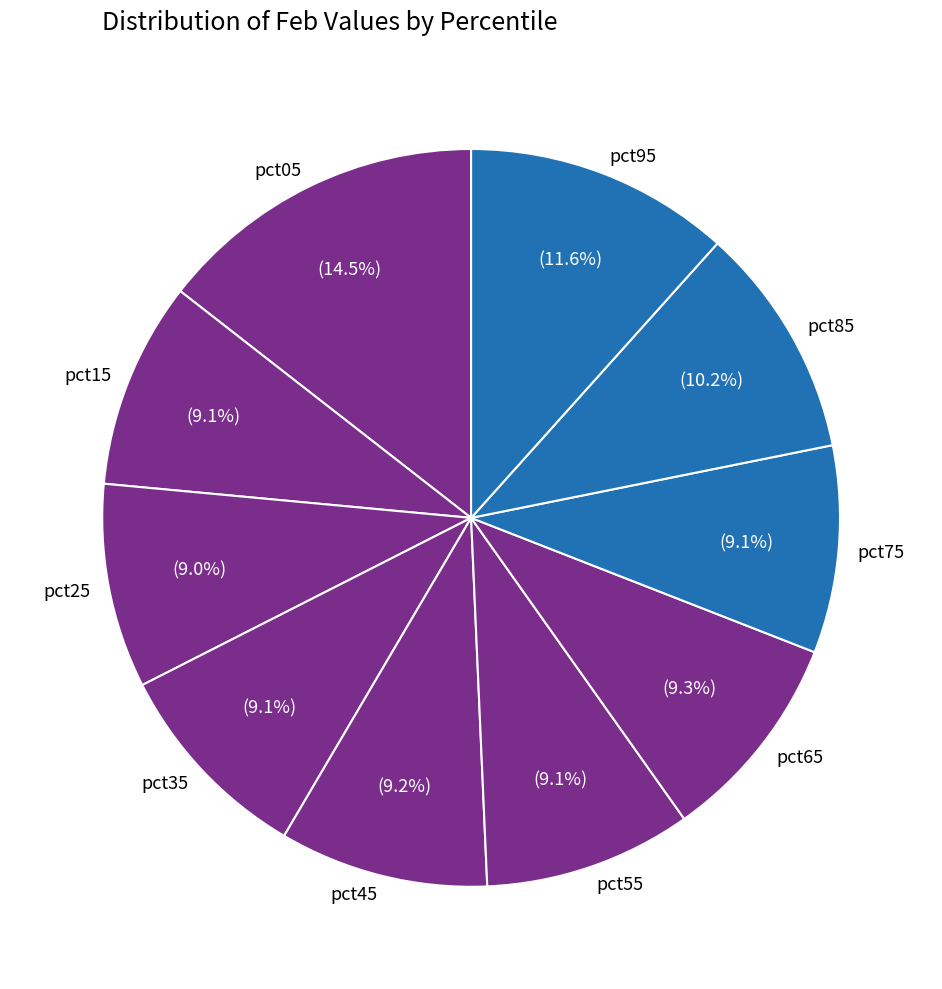

How many slices are in this pie chart?

10